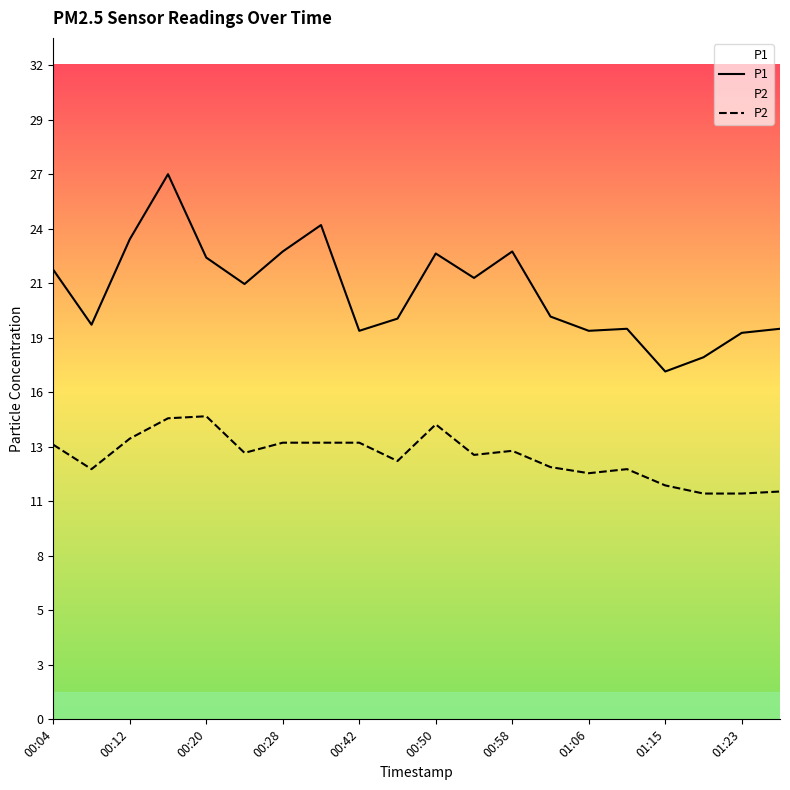

What is the difference between the maximum and minimum values in the P1 series?

9.7